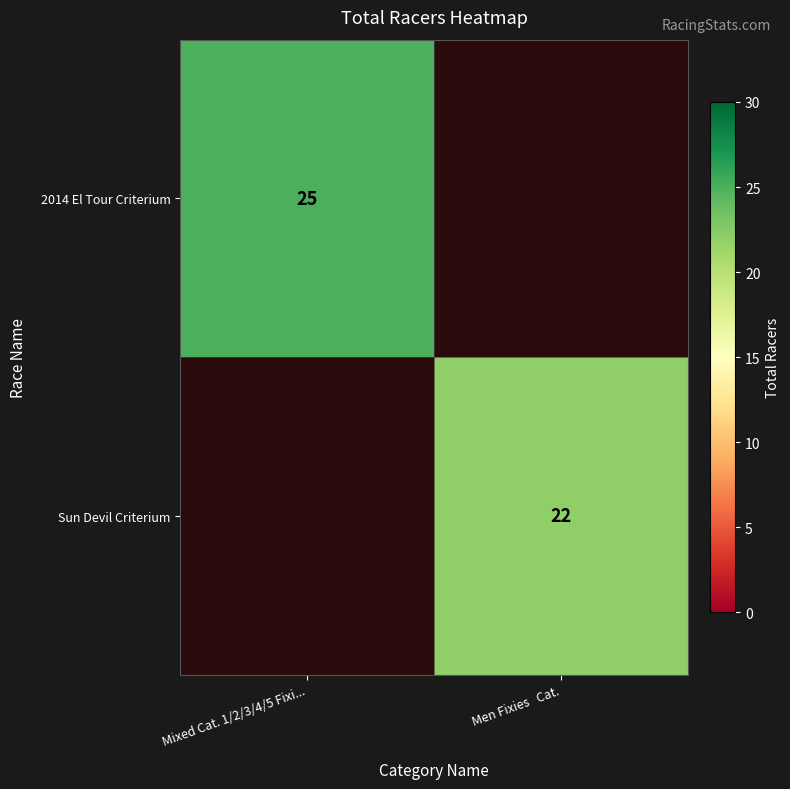

Is it true that Sun Devil Criterium equals 22 at Men Fixies   Cat.?

True